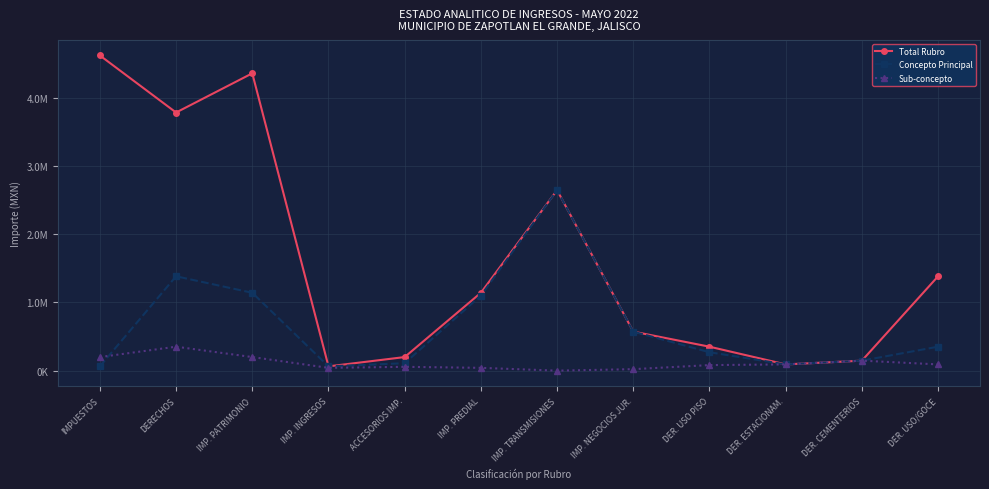

Reading left to right, extract all data points from this chart.

Total Rubro: IMPUESTOS=4619745.8	DERECHOS=3783559.4	IMP. PATRIMONIO=4358134.9	IMP. INGRESOS=62690.0	ACCESORIOS IMP.=198920.8	IMP. PREDIAL=1141107.3	IMP. TRANSMISIONES=2645217.1	IMP. NEGOCIOS JUR.=571810.5	DER. USO PISO=350945.4	DER. ESTACIONAM.=91287.5	DER. CEMENTERIOS=146169.5	DER. USO/GOCE=1383143.3
Concepto Principal: IMPUESTOS=62690.0	DERECHOS=1383143.3	IMP. PATRIMONIO=1141107.3	IMP. INGRESOS=62690.0	ACCESORIOS IMP.=108919.2	IMP. PREDIAL=1100185.1	IMP. TRANSMISIONES=2645217.1	IMP. NEGOCIOS JUR.=571810.5	DER. USO PISO=269688.4	DER. ESTACIONAM.=91287.5	DER. CEMENTERIOS=146169.5	DER. USO/GOCE=350945.4
Sub-concepto: IMPUESTOS=198920.8	DERECHOS=350945.4	IMP. PATRIMONIO=198920.8	IMP. INGRESOS=40922.2	ACCESORIOS IMP.=55865.6	IMP. PREDIAL=40922.2	IMP. TRANSMISIONES=0.0	IMP. NEGOCIOS JUR.=21605.7	DER. USO PISO=81256.9	DER. ESTACIONAM.=91287.5	DER. CEMENTERIOS=146169.5	DER. USO/GOCE=91287.5